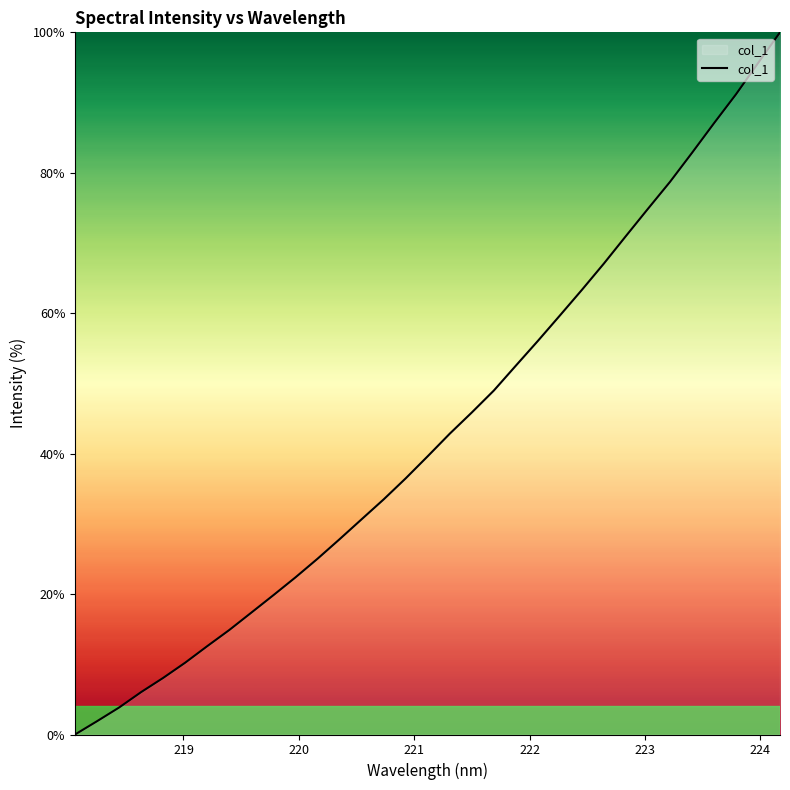

What is the difference between the second highest and second lowest values?

93.7